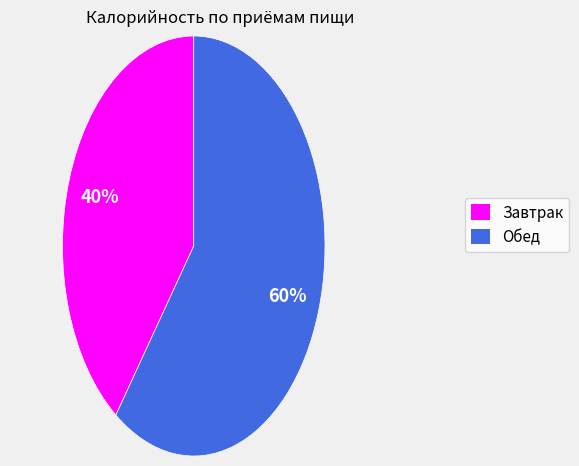

Do Обед and Завтрак together represent more than half of the pie?

Yes